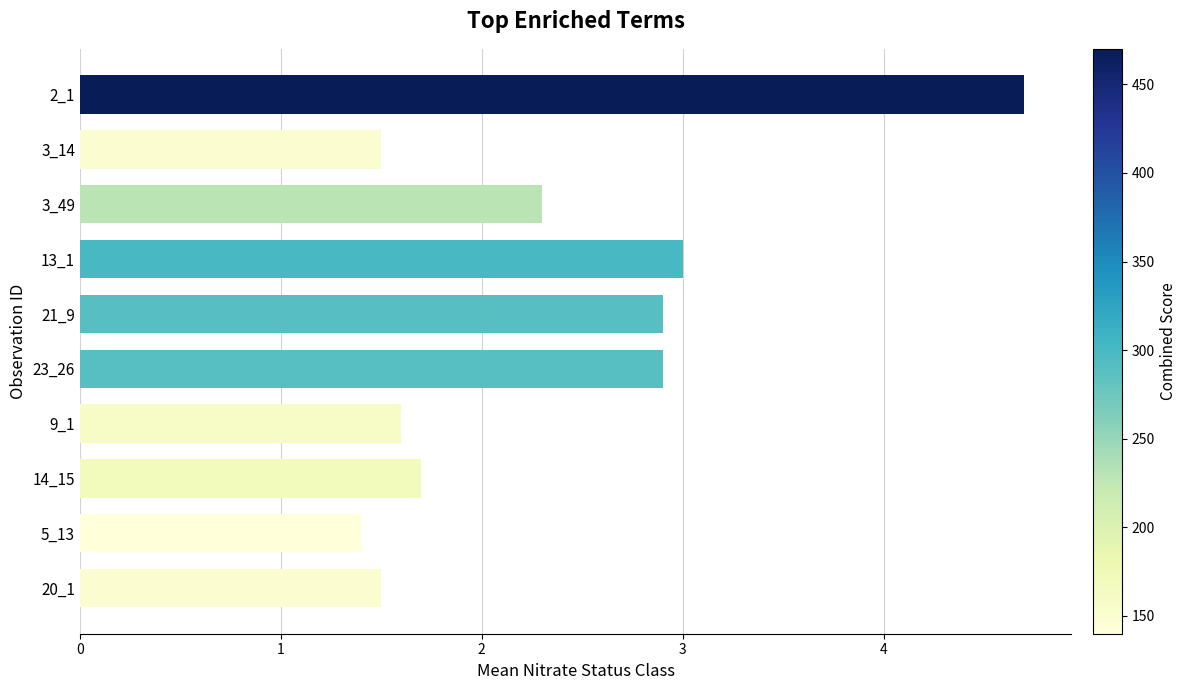

Reading top to bottom, extract all data points from this chart.

4.7	1.5	2.3	3.0	2.9	2.9	1.6	1.7	1.4	1.5